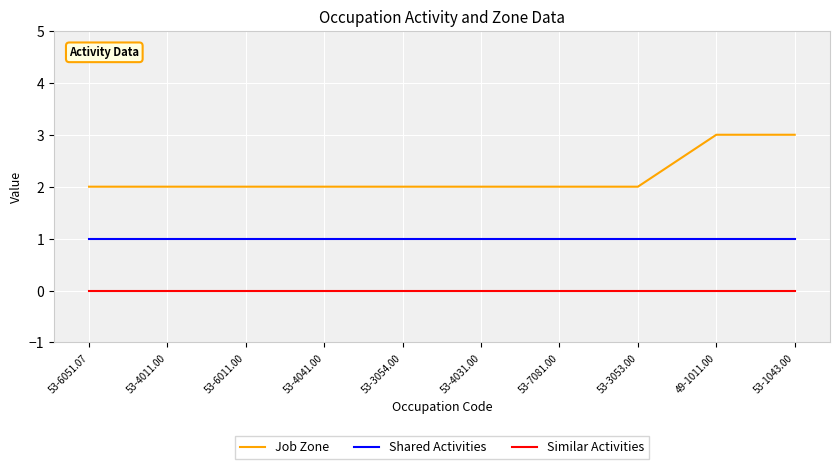

Reading left to right, transcribe all the data shown in this chart.

Job Zone: 2	2	2	2	2	2	2	2	3	3
Shared Activities: 1	1	1	1	1	1	1	1	1	1
Similar Activities: 0	0	0	0	0	0	0	0	0	0